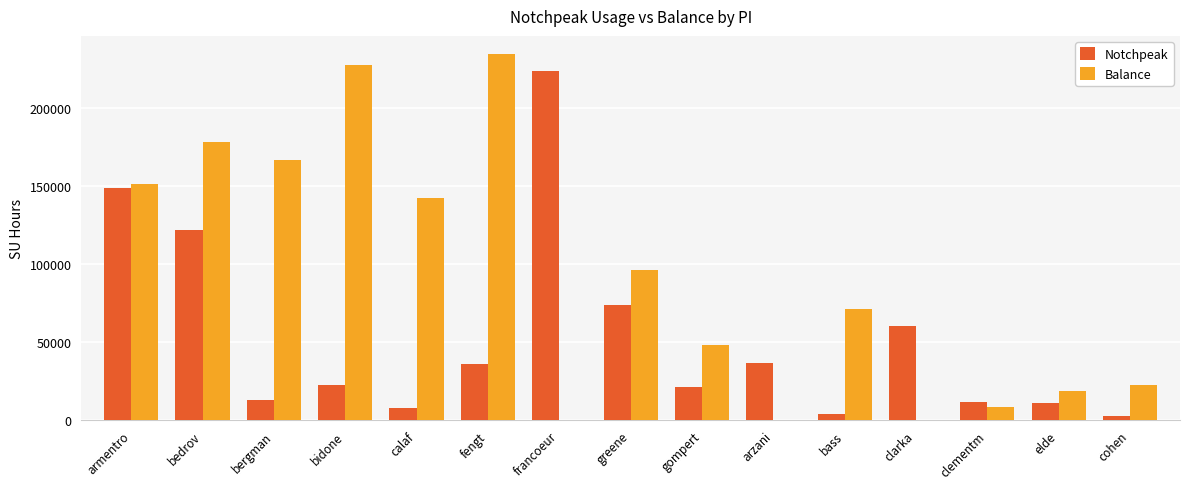

Between bidone and francoeur, which series saw the biggest shift?

Balance